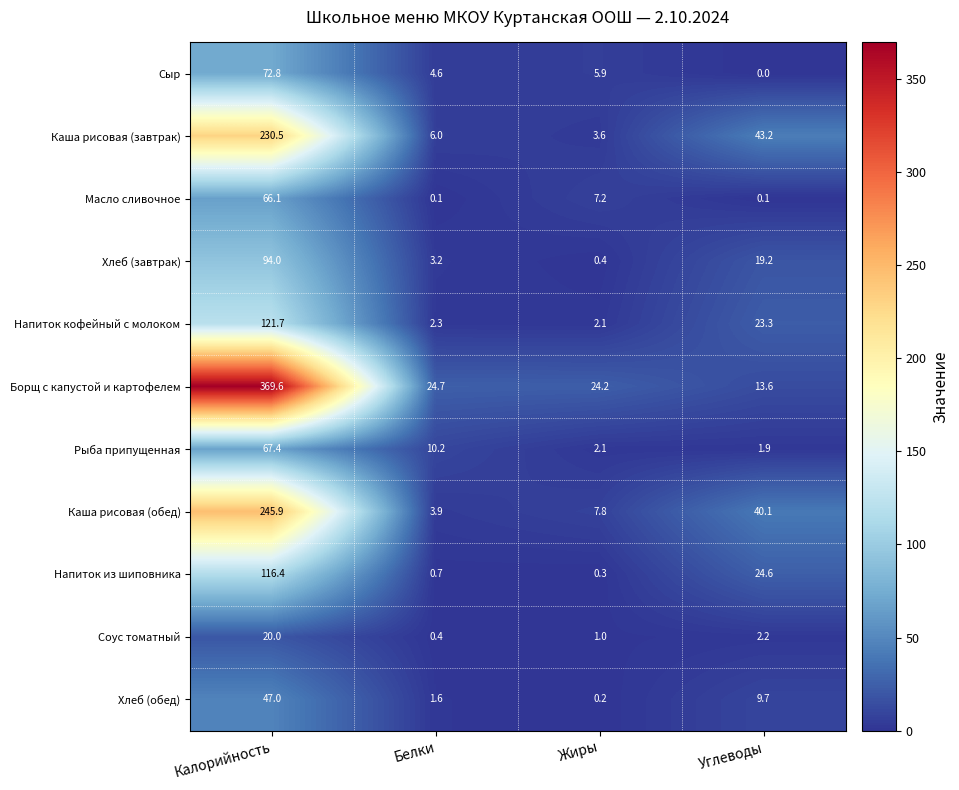

Count the number of data series in this chart.

11